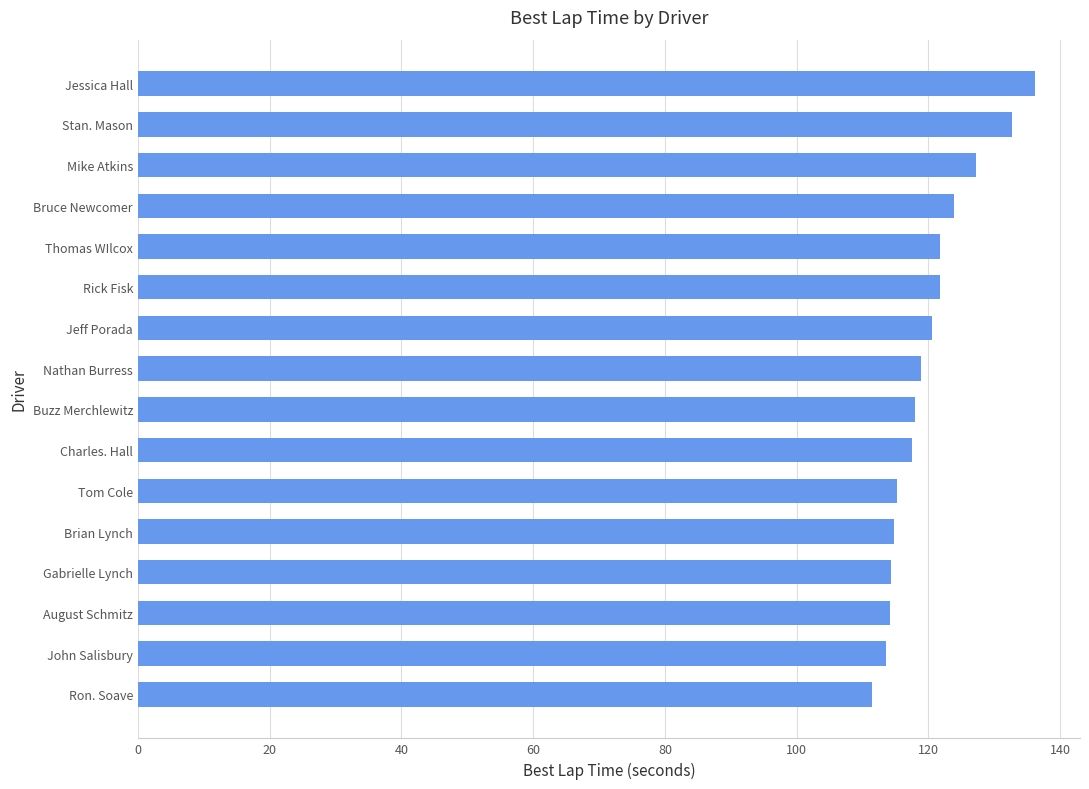

What is the difference between the second highest and minimum values?

21.2